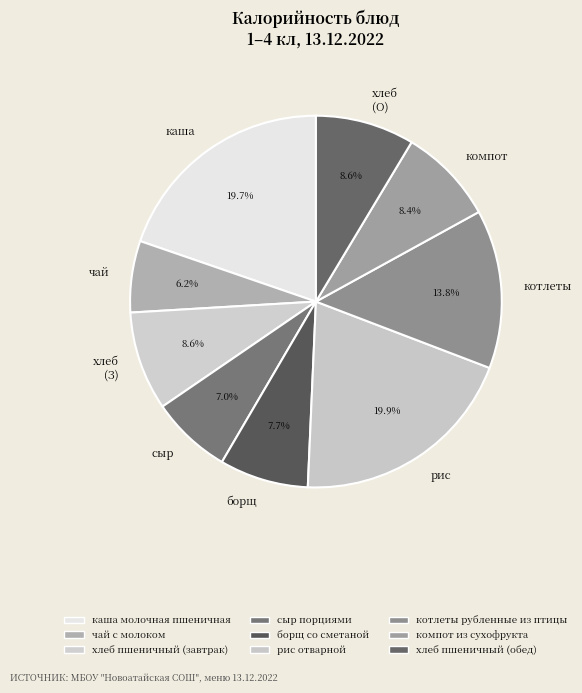

Which has a higher value, чай or сыр?

сыр